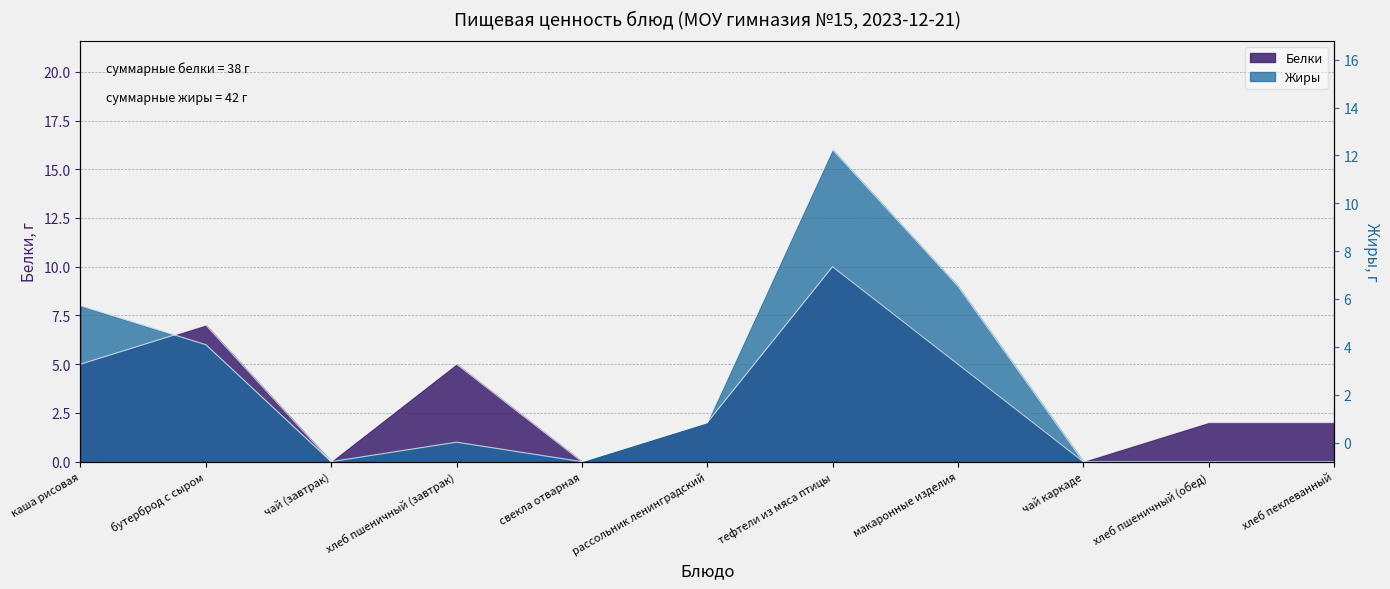

How many distinct data groups are displayed?

2